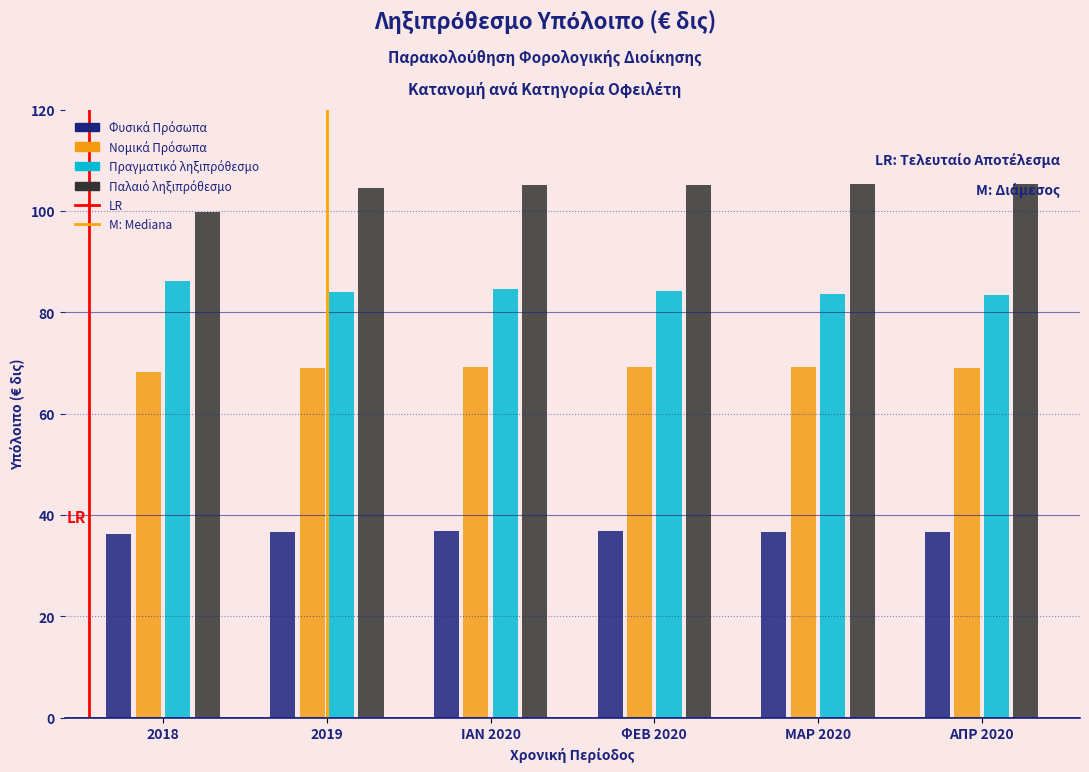

What is the maximum value shown in the chart?

105.2